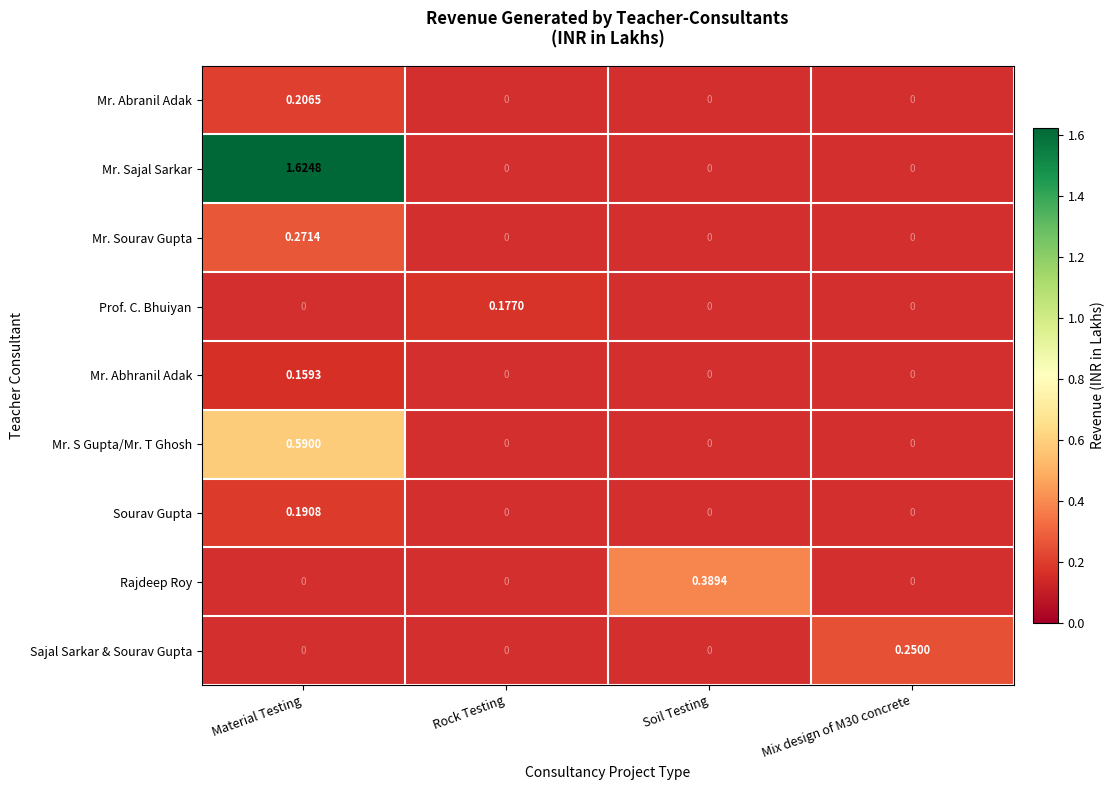

At which category is the sum across all series the highest?

Material Testing